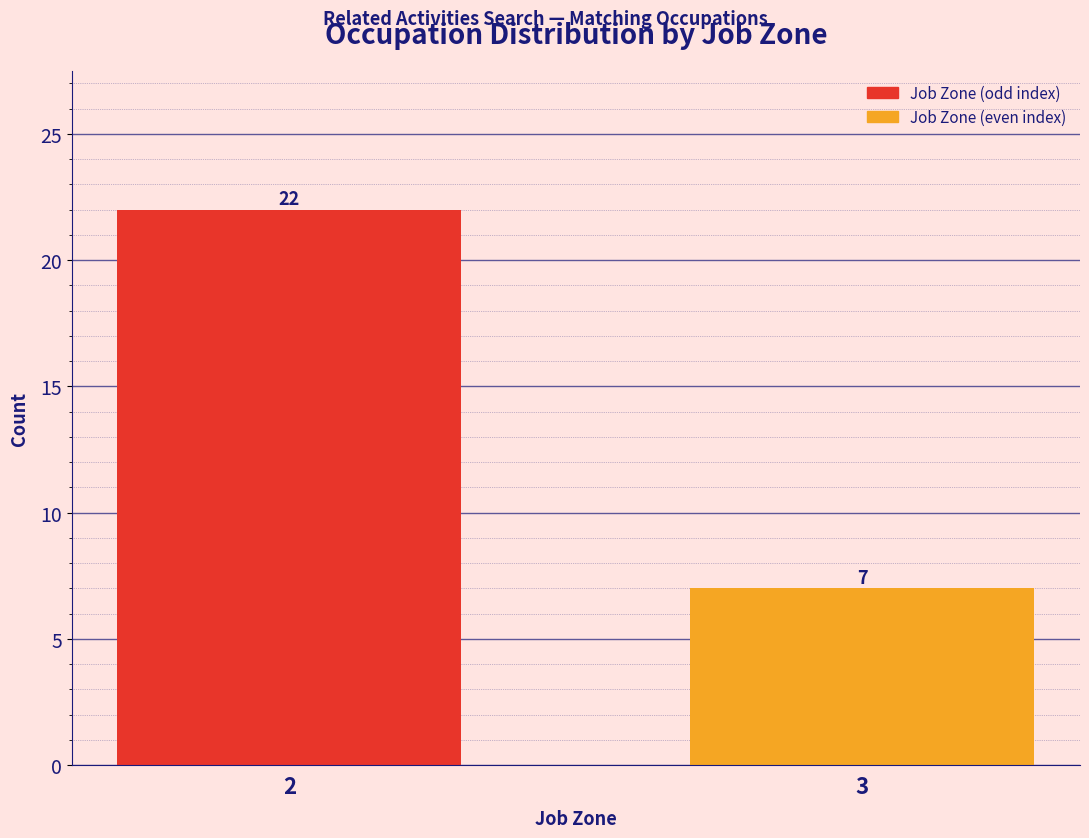

Reading left to right, what are all the values shown in this chart?

22	7